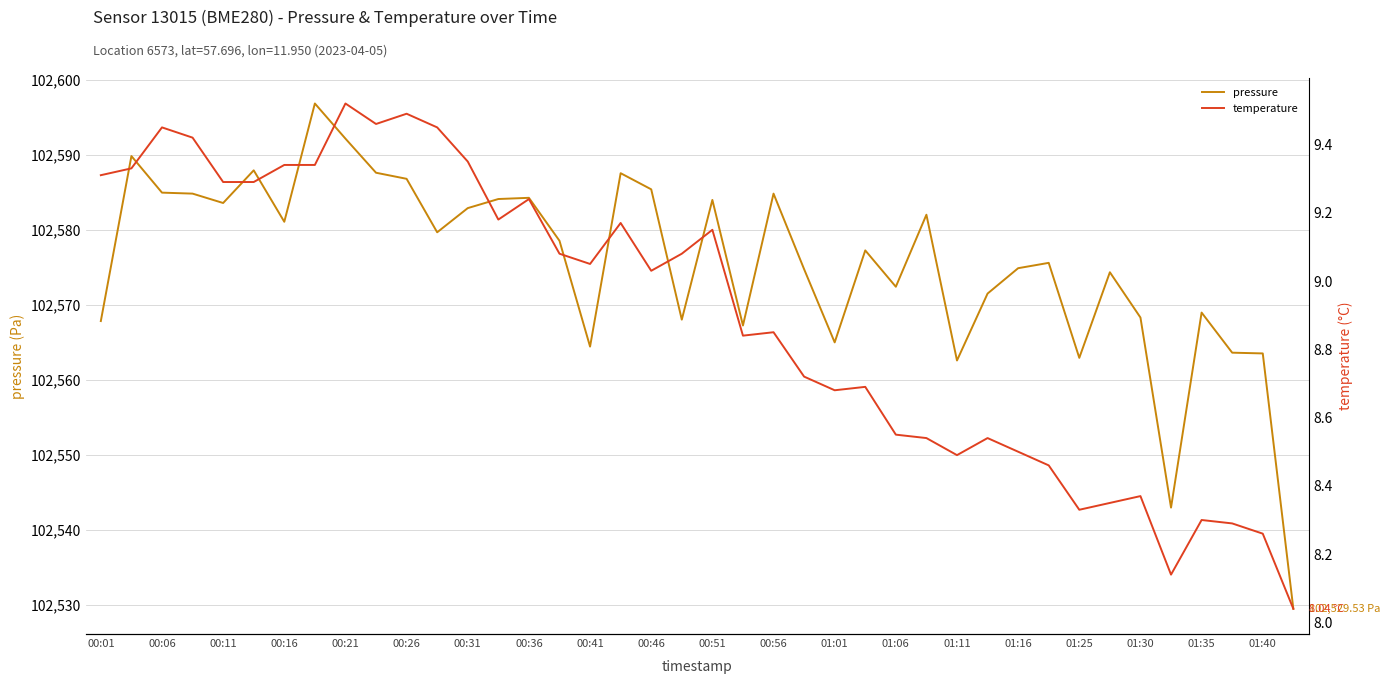

Which series has the widest spread of values?

pressure